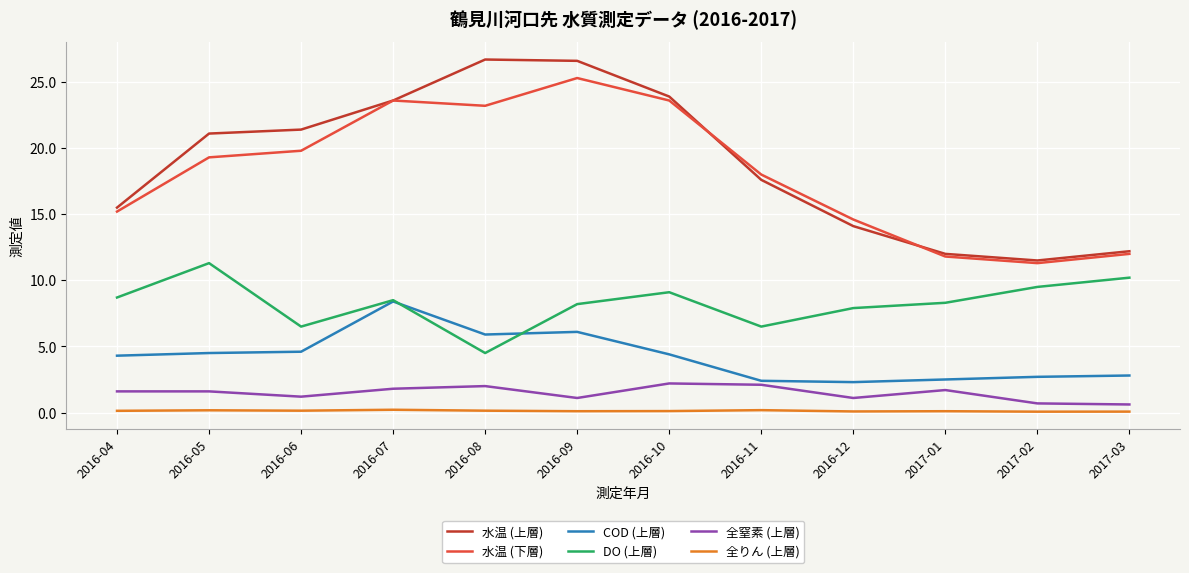

What is the difference between the highest and lowest values at 2016-04?

15.4